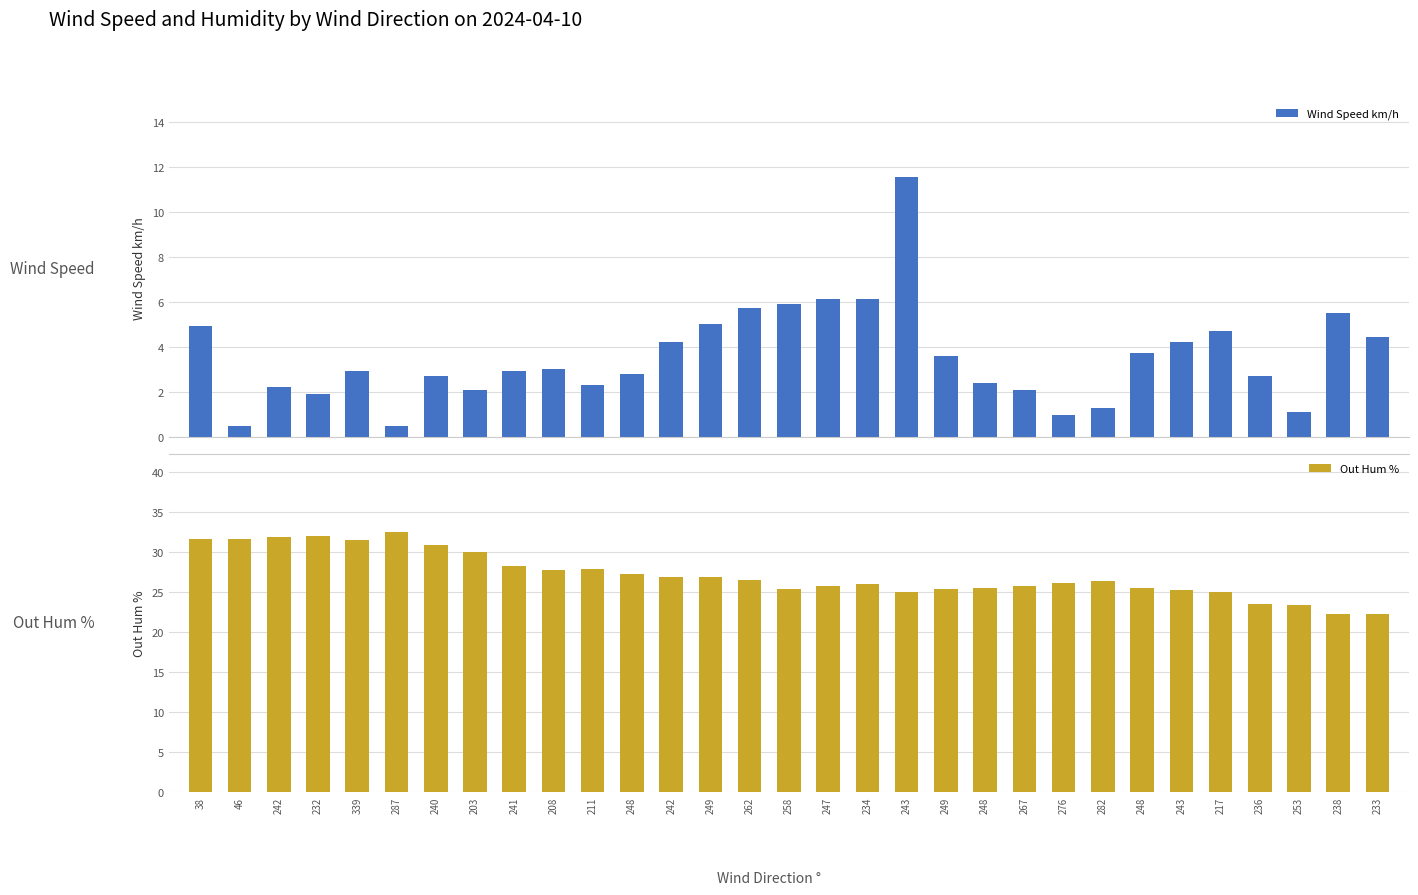

What is the average value of the Wind Speed km/h series?

3.6